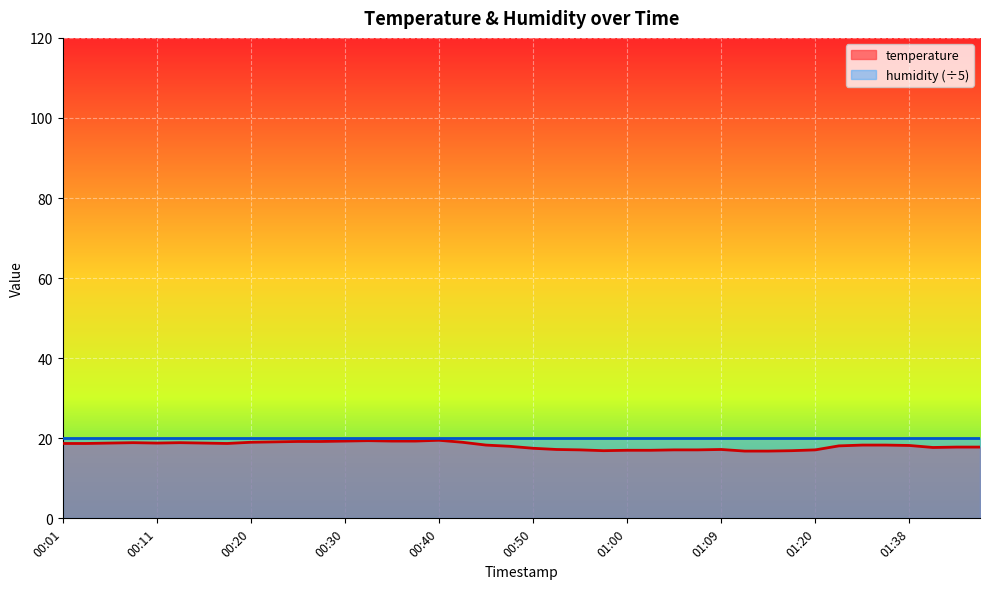

Is it true that the value at 00:11 is 28.0?

False